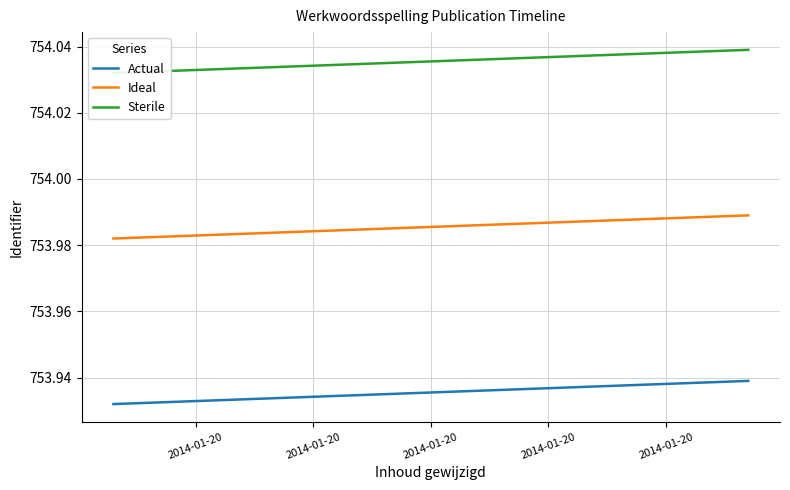

Reading right to left, what are all the values shown in this chart?

Actual: 753.9	753.9
Ideal: 754.0	754.0
Sterile: 754.0	754.0